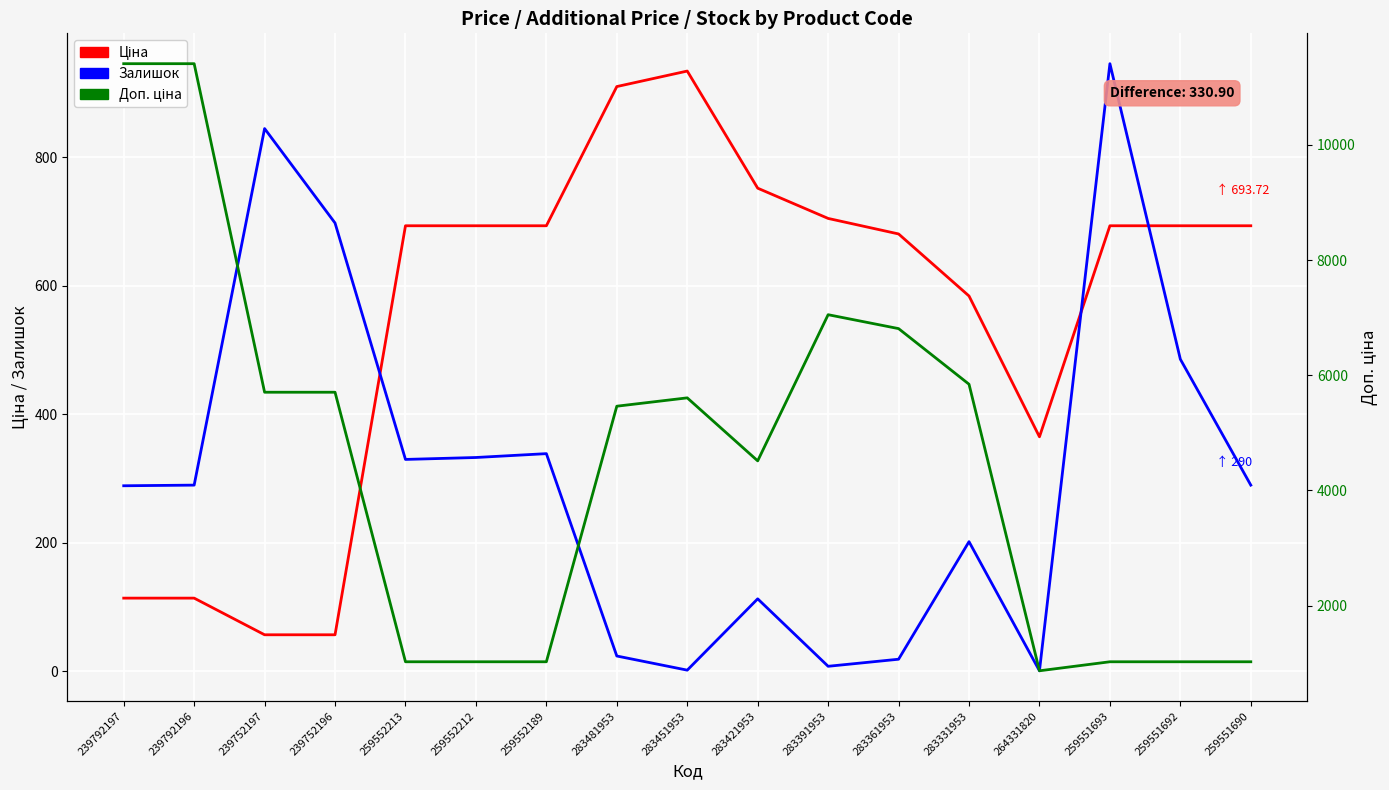

Between which two adjacent categories do Залишок and Ціна first intersect?

239752196 and 259552213